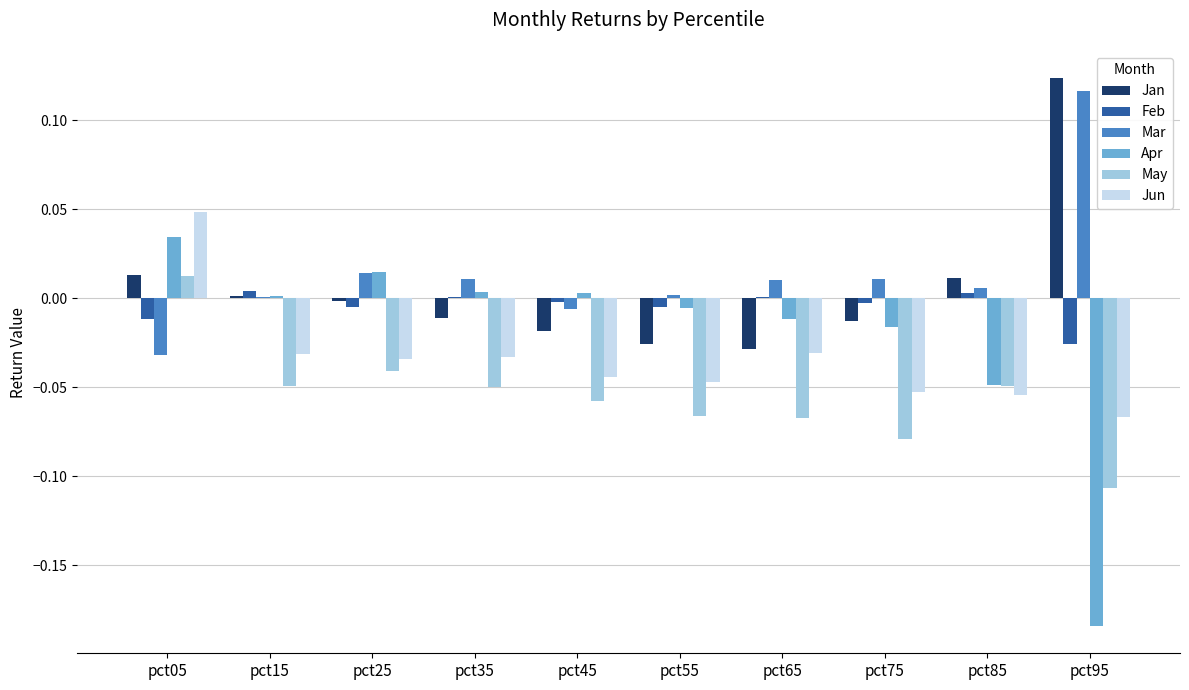

What is the sum of all May values?

-0.6